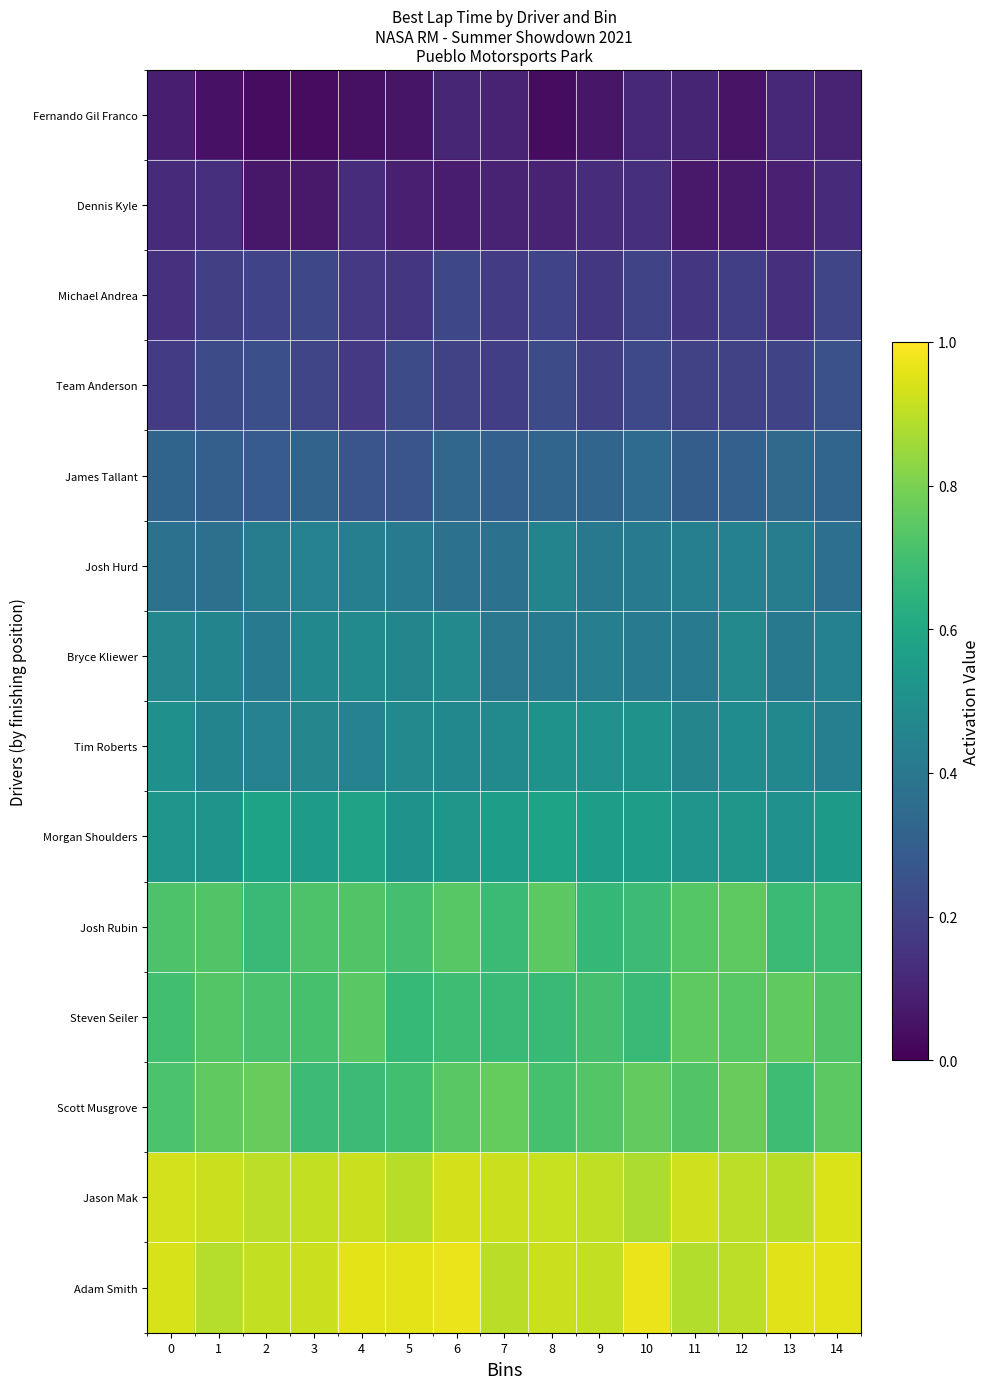

Reading left to right, transcribe all the data shown in this chart.

Adam Smith: 0=0.9	1=0.9	2=0.9	3=0.9	4=1.0	5=1.0	6=1.0	7=0.9	8=0.9	9=0.9	10=1.0	11=0.9	12=0.9	13=1.0	14=1.0
Jason Mak: 0=0.9	1=0.9	2=0.9	3=0.9	4=0.9	5=0.9	6=0.9	7=0.9	8=0.9	9=0.9	10=0.9	11=0.9	12=0.9	13=0.9	14=0.9
Scott Musgrove: 0=0.7	1=0.8	2=0.8	3=0.7	4=0.7	5=0.7	6=0.7	7=0.8	8=0.7	9=0.7	10=0.8	11=0.7	12=0.8	13=0.7	14=0.7
Steven Seiler: 0=0.7	1=0.7	2=0.7	3=0.7	4=0.7	5=0.7	6=0.7	7=0.7	8=0.7	9=0.7	10=0.7	11=0.8	12=0.7	13=0.8	14=0.7
Josh Rubin: 0=0.7	1=0.7	2=0.7	3=0.7	4=0.7	5=0.7	6=0.7	7=0.7	8=0.7	9=0.7	10=0.7	11=0.7	12=0.8	13=0.7	14=0.7
Morgan Shoulders: 0=0.5	1=0.5	2=0.6	3=0.6	4=0.6	5=0.5	6=0.5	7=0.6	8=0.6	9=0.6	10=0.6	11=0.5	12=0.5	13=0.5	14=0.5
Tim Roberts: 0=0.5	1=0.4	2=0.4	3=0.5	4=0.4	5=0.5	6=0.5	7=0.5	8=0.5	9=0.5	10=0.5	11=0.5	12=0.5	13=0.5	14=0.4
Bryce Kliewer: 0=0.5	1=0.4	2=0.4	3=0.5	4=0.5	5=0.5	6=0.5	7=0.4	8=0.4	9=0.4	10=0.4	11=0.4	12=0.5	13=0.4	14=0.4
Josh Hurd: 0=0.4	1=0.4	2=0.4	3=0.4	4=0.4	5=0.4	6=0.4	7=0.4	8=0.5	9=0.4	10=0.4	11=0.4	12=0.4	13=0.4	14=0.4
James Tallant: 0=0.3	1=0.3	2=0.3	3=0.3	4=0.3	5=0.3	6=0.3	7=0.3	8=0.3	9=0.3	10=0.3	11=0.3	12=0.3	13=0.3	14=0.3
Team Anderson: 0=0.2	1=0.2	2=0.2	3=0.2	4=0.2	5=0.2	6=0.2	7=0.2	8=0.2	9=0.2	10=0.2	11=0.2	12=0.2	13=0.2	14=0.2
Michael Andrea: 0=0.1	1=0.2	2=0.2	3=0.2	4=0.2	5=0.2	6=0.2	7=0.2	8=0.2	9=0.2	10=0.2	11=0.2	12=0.2	13=0.1	14=0.2
Dennis Kyle: 0=0.1	1=0.1	2=0.1	3=0.1	4=0.1	5=0.1	6=0.1	7=0.1	8=0.1	9=0.1	10=0.1	11=0.1	12=0.1	13=0.1	14=0.1
Fernando Gil Franco: 0=0.1	1=0.0	2=0.0	3=0.0	4=0.0	5=0.1	6=0.1	7=0.1	8=0.0	9=0.1	10=0.1	11=0.1	12=0.1	13=0.1	14=0.1